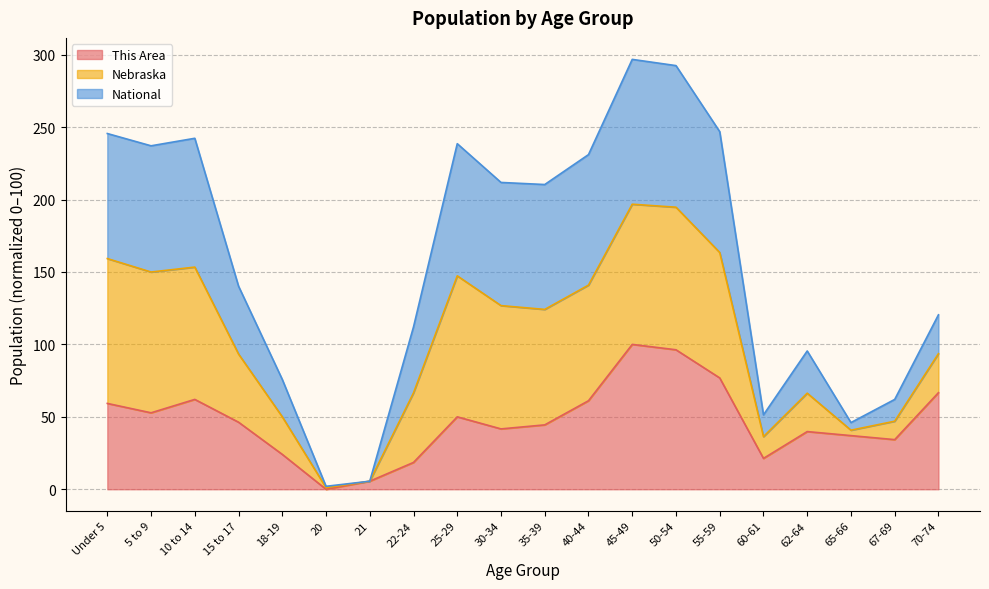

Which series has the widest spread of values?

National